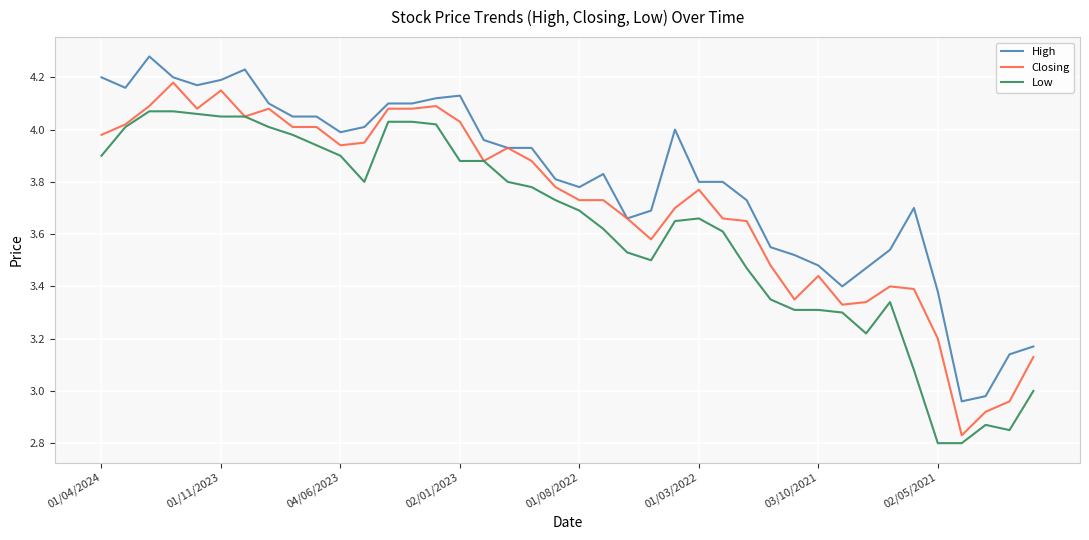

True or false: Low and High cross at least once.

False